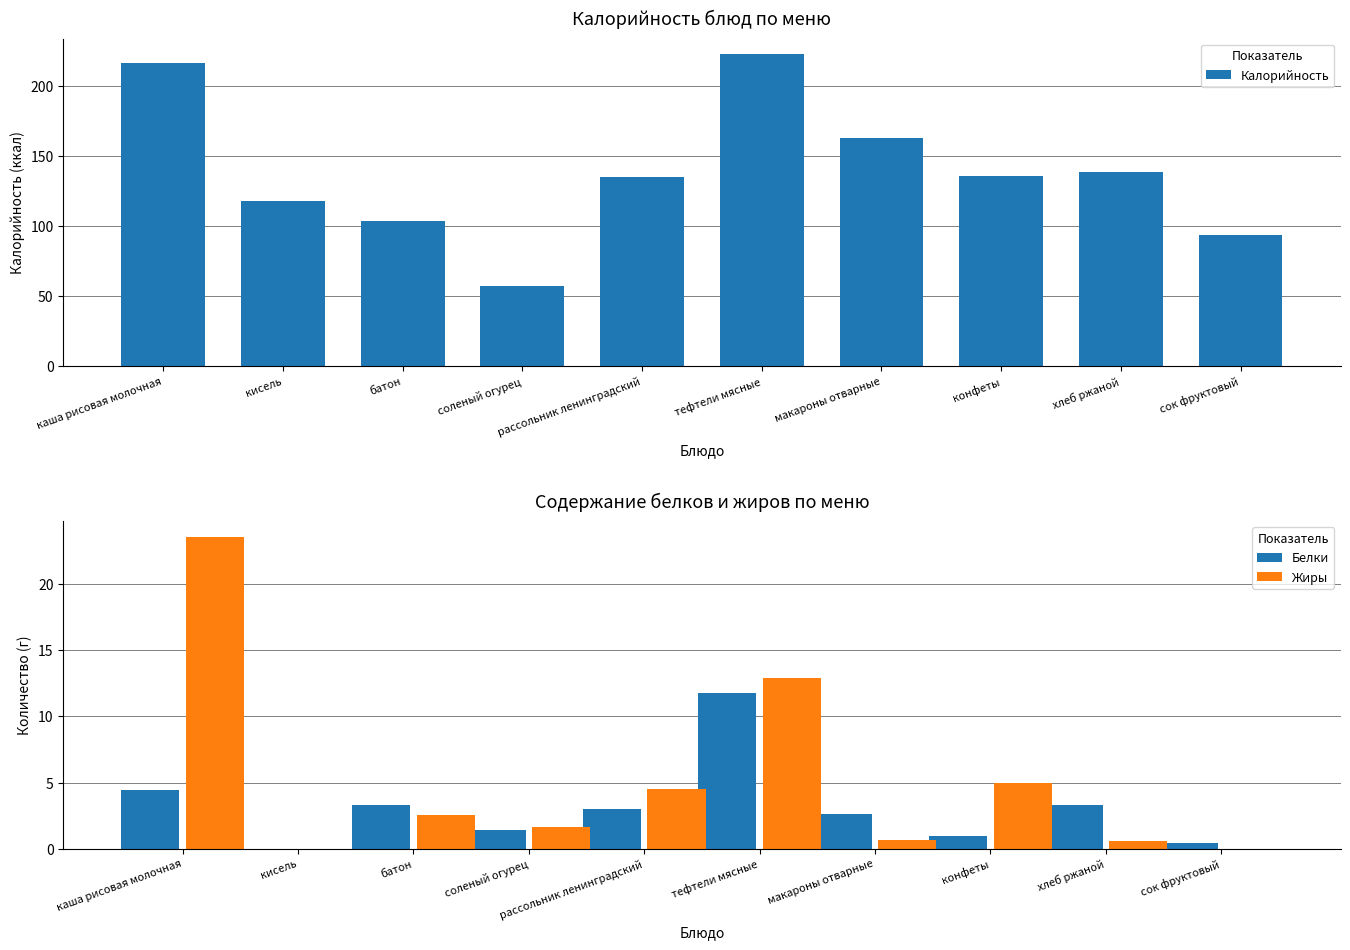

Rank the categories by Калорийность value from highest to lowest.

тефтели мясные, каша рисовая молочная, макароны отварные, хлеб ржаной, конфеты, рассольник ленинградский, кисель, батон, сок фруктовый, соленый огурец